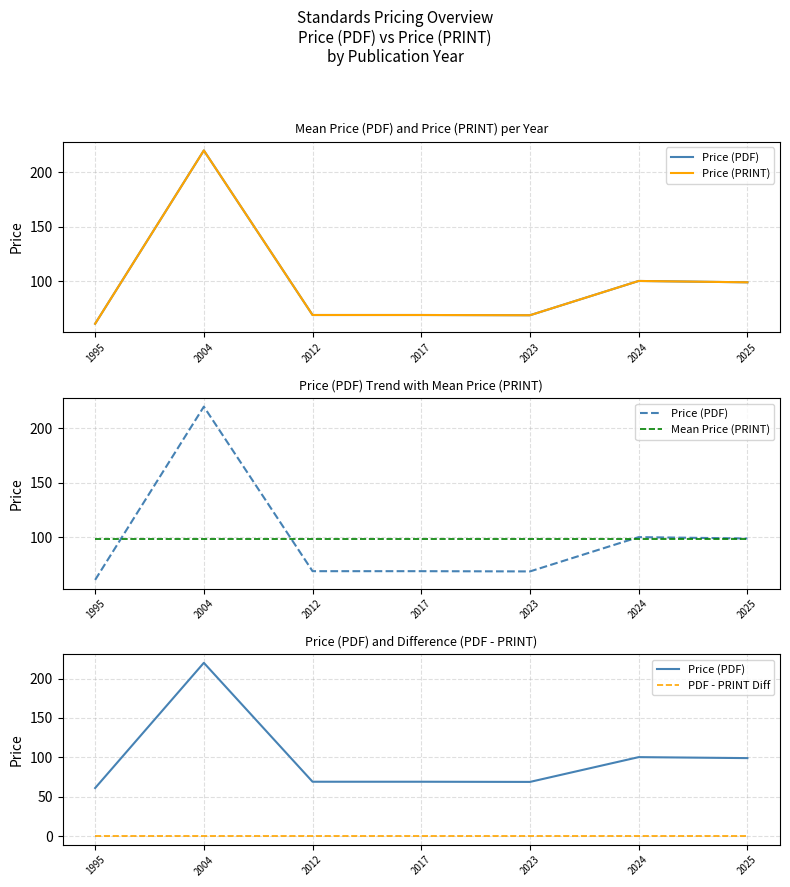

What is the sum of all Price (PRINT) values?

687.0